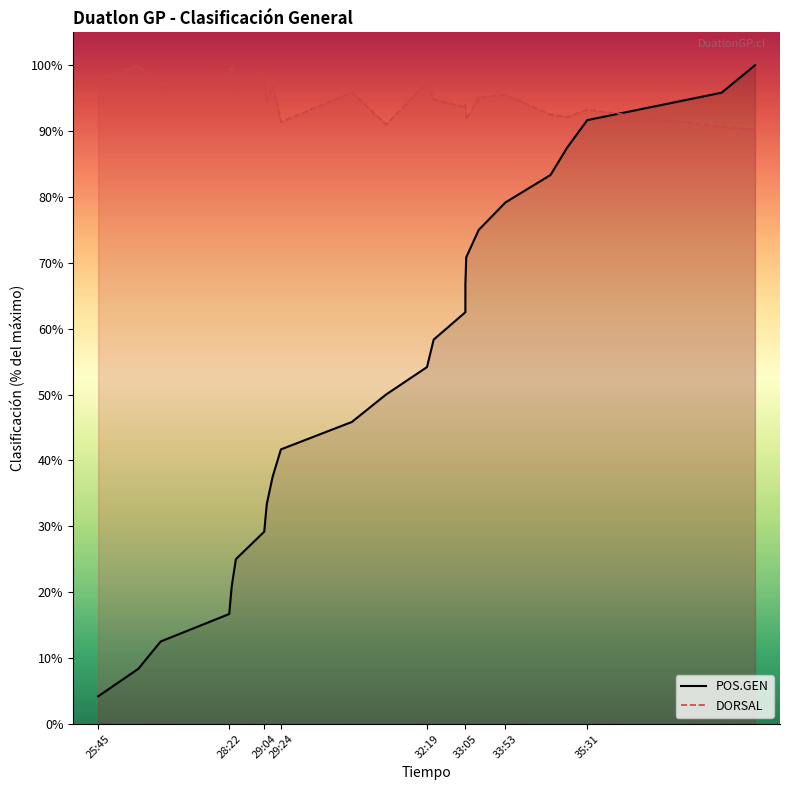

Between 00:35:31 and 00:32:27, which is larger?

00:35:31